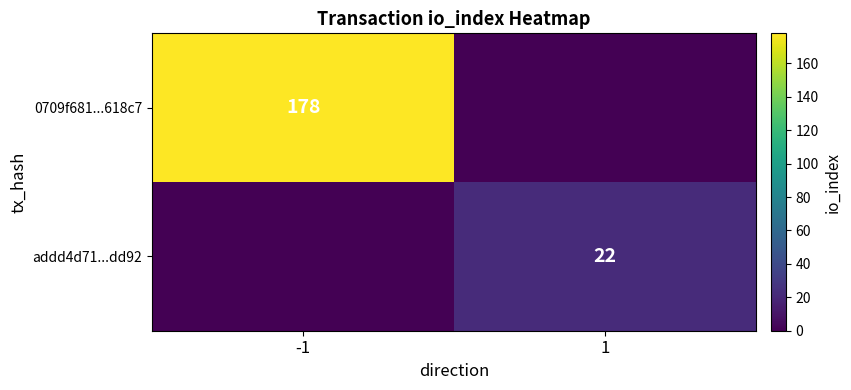

Which label corresponds to the largest value in the chart?

-1